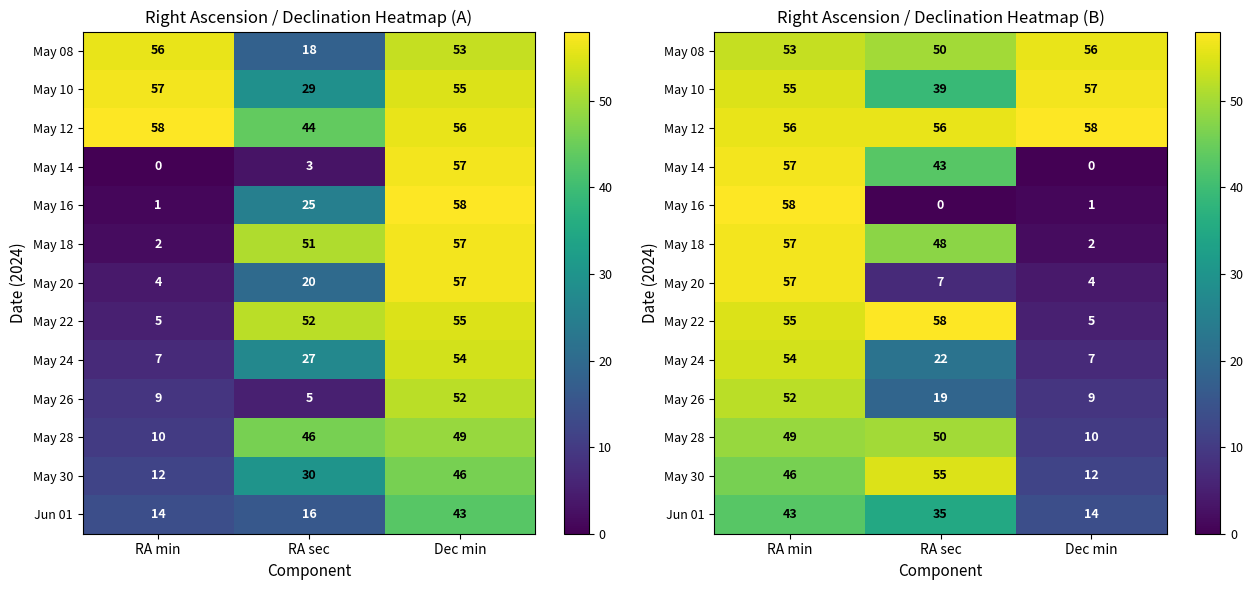

Where does the Jun 01 series first go above 35?

RA min